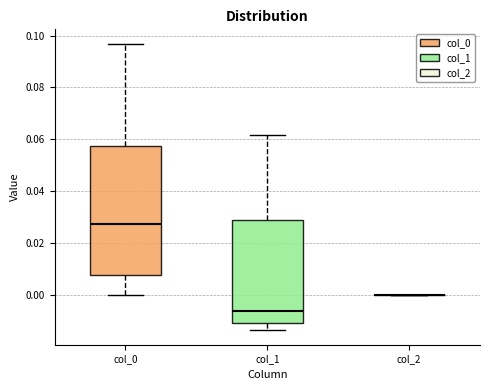

Reading left to right, read every box against the y-axis: the position of its median line, the range the box covers, and the ends of its whiskers. The values are not printed on the chart, so give them approximately, as read against the axis.

col_0: median 0.028, box 0.008 to 0.058, whiskers 0.000 to 0.096
col_1: median -0.006, box -0.010 to 0.028, whiskers -0.014 to 0.062
col_2: box collapsed to a line at 0.000, whiskers 0.000 to 0.000